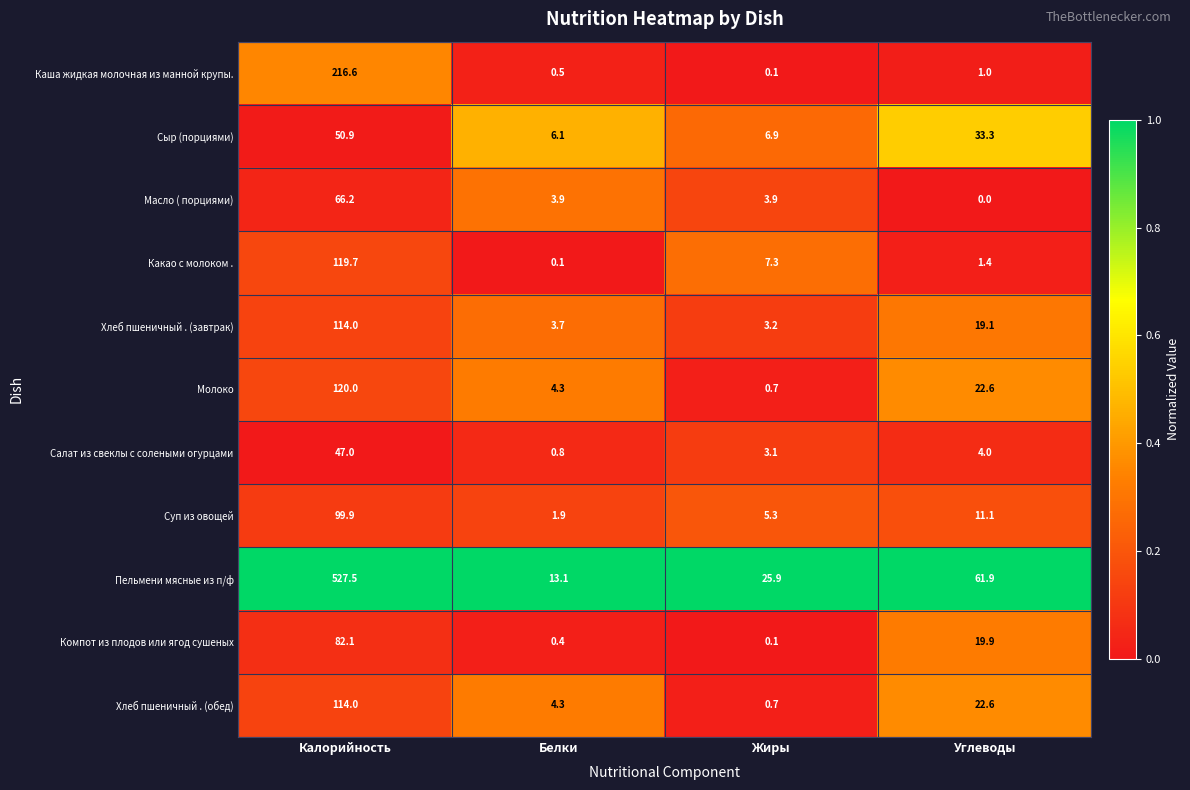

What is the total value across all series at Белки?

39.1